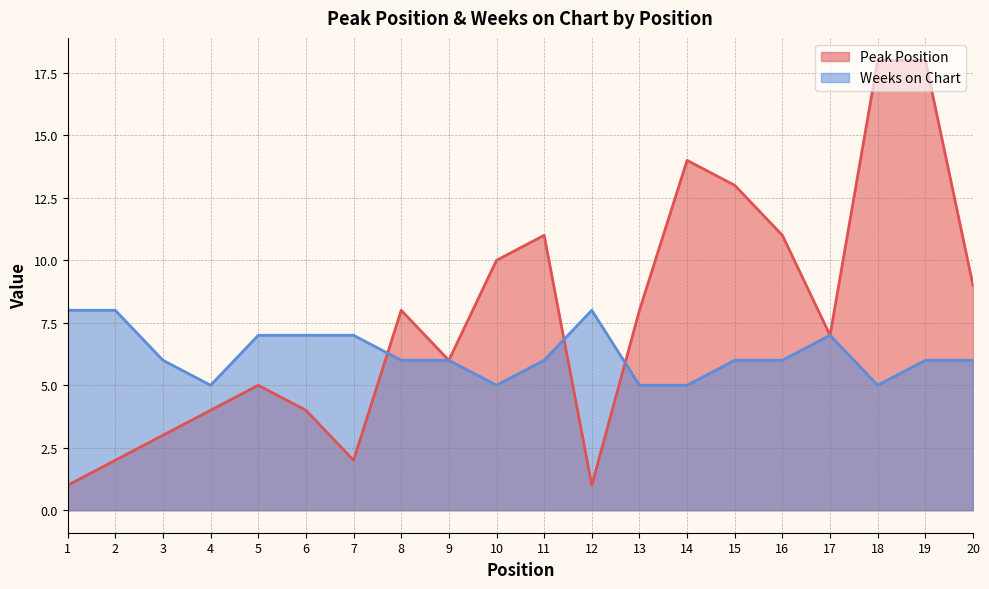

Reading left to right, transcribe all the data shown in this chart.

Peak Position: 1	2	3	4	5	4	2	8	6	10	11	1	8	14	13	11	7	18	18	9
Weeks on Chart: 8	8	6	5	7	7	7	6	6	5	6	8	5	5	6	6	7	5	6	6